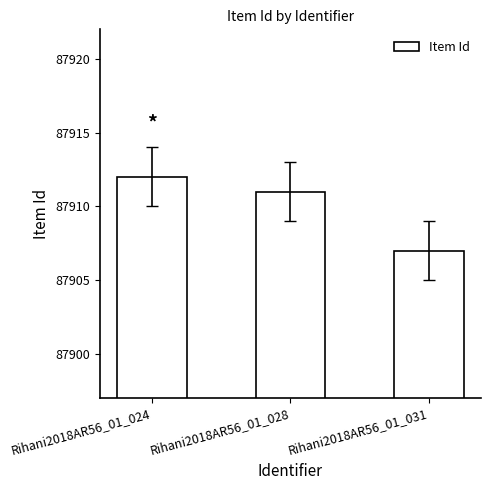

Does the chart contain stacked bars?

No